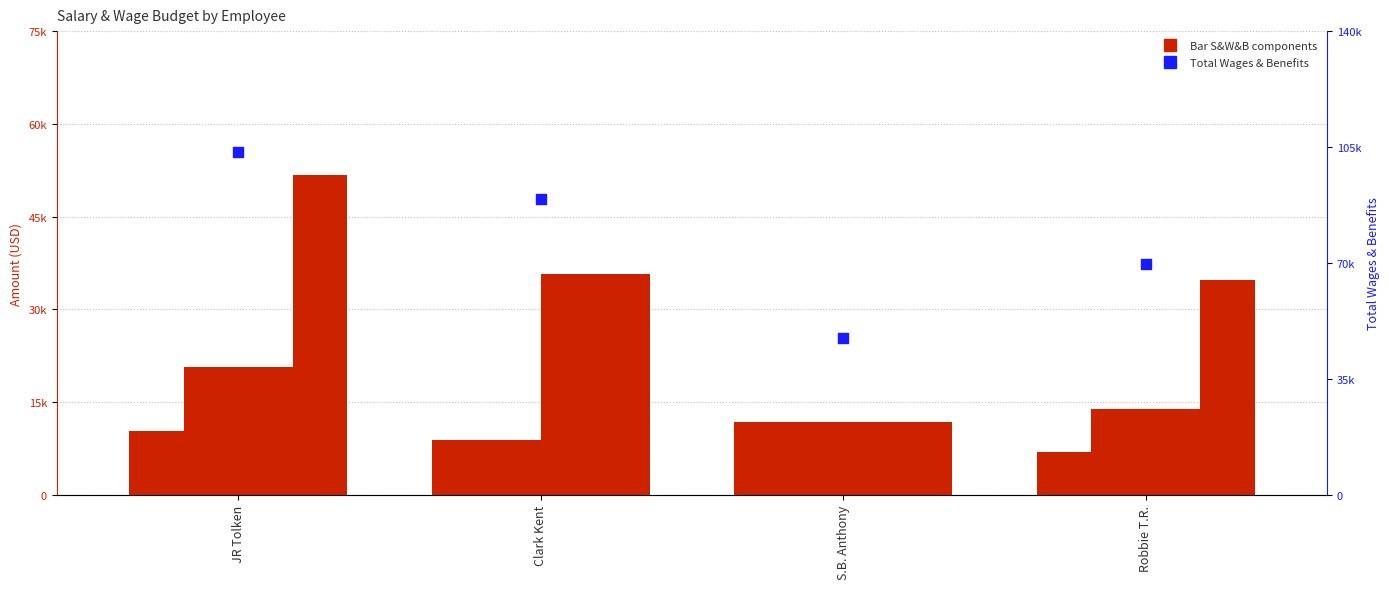

At how many categories does at least one series exceed 55944?

3